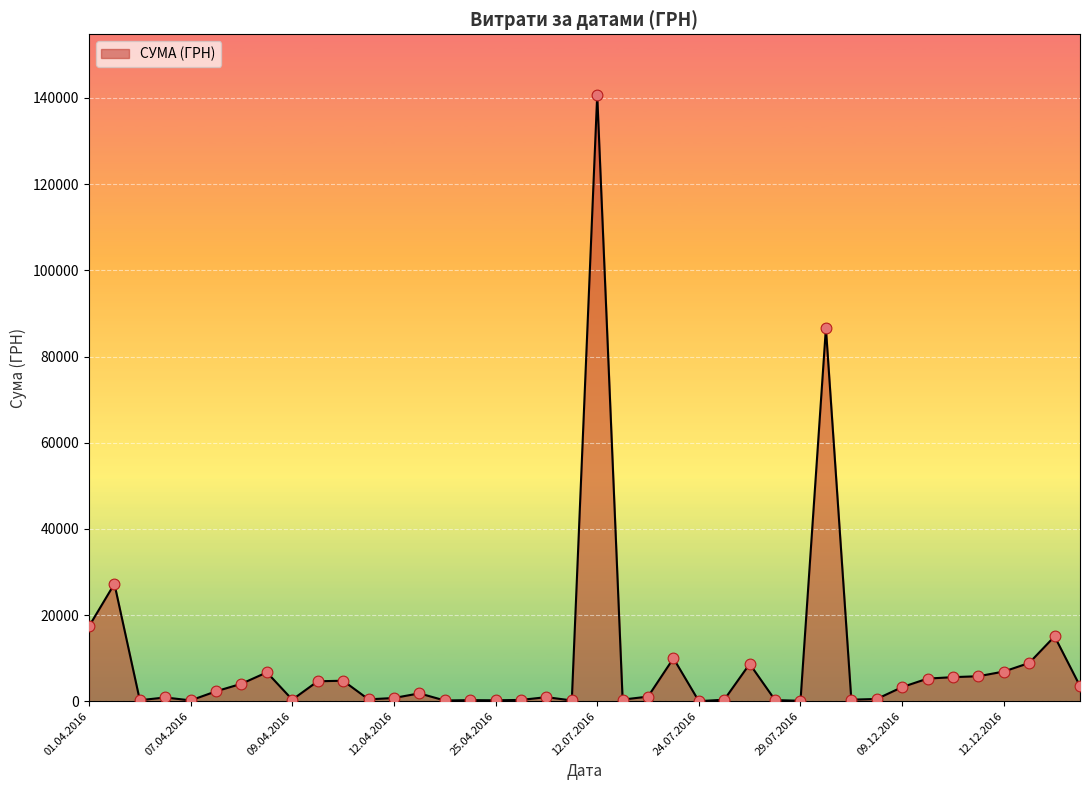

What is the greatest value displayed?

140706.2